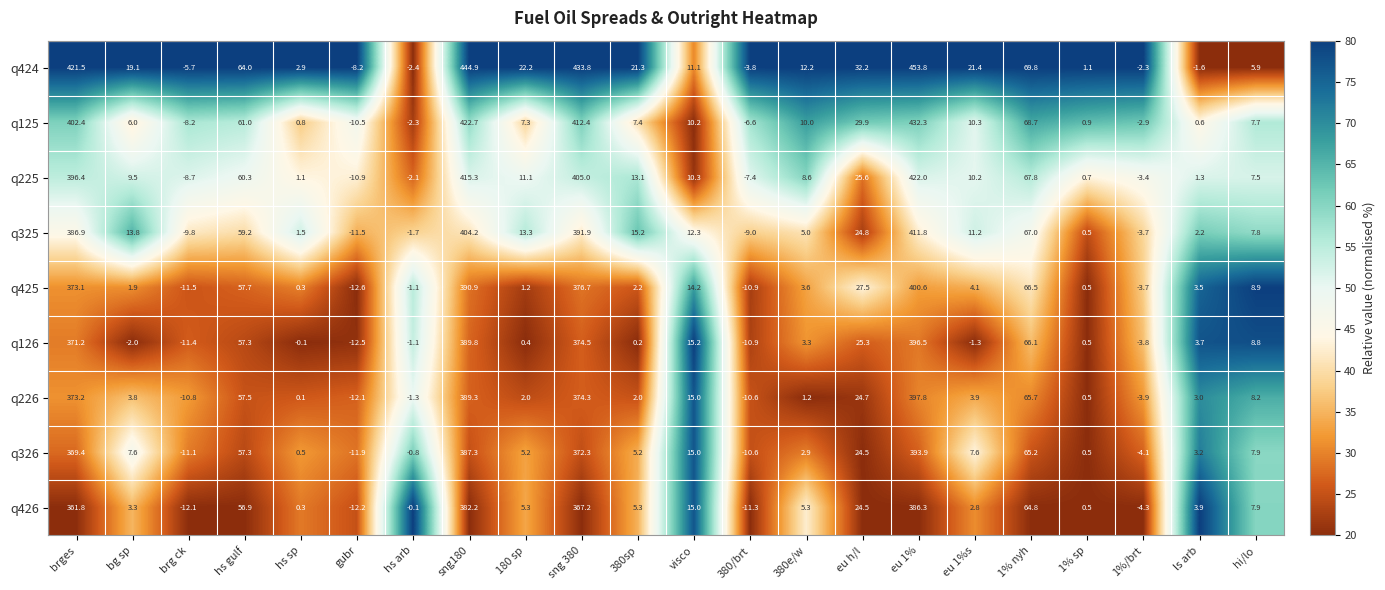

Which series changed the most between 1% sp and ls arb?

q426